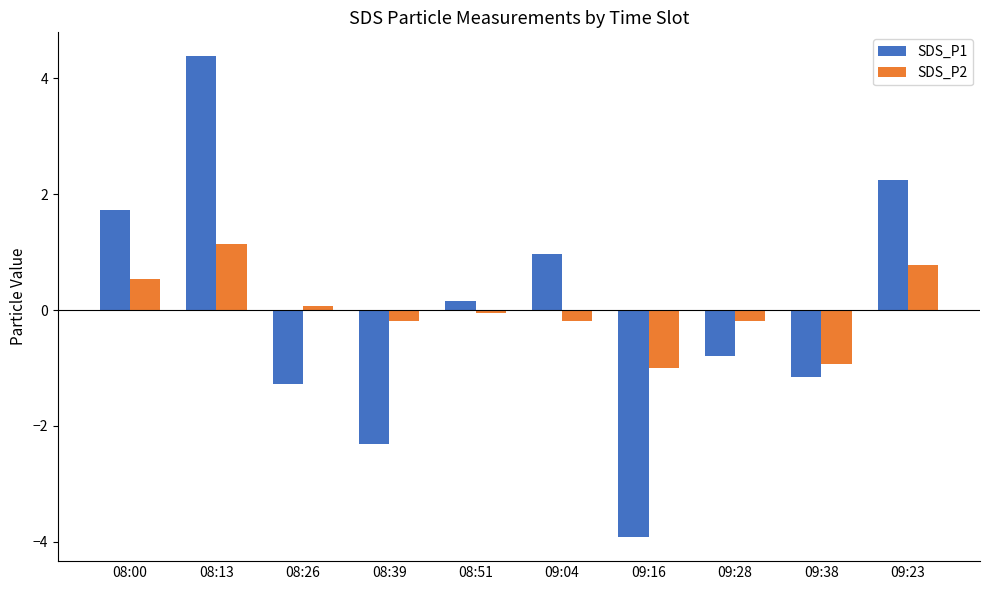

What value does the SDS_P2 series have at 09:16?

-1.0